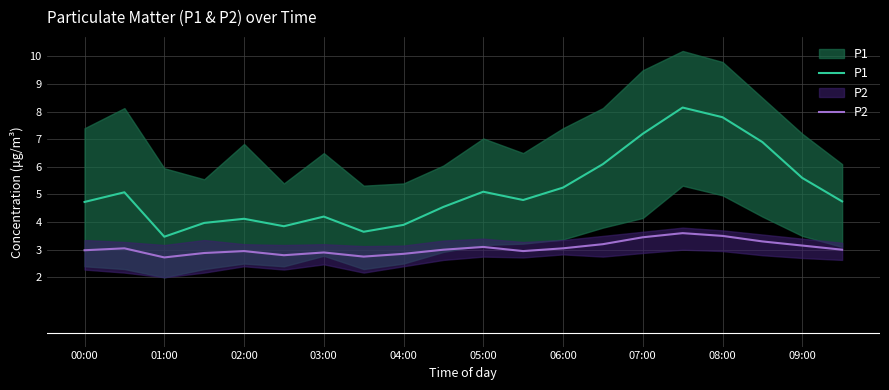

What is the smallest value displayed?

2.7